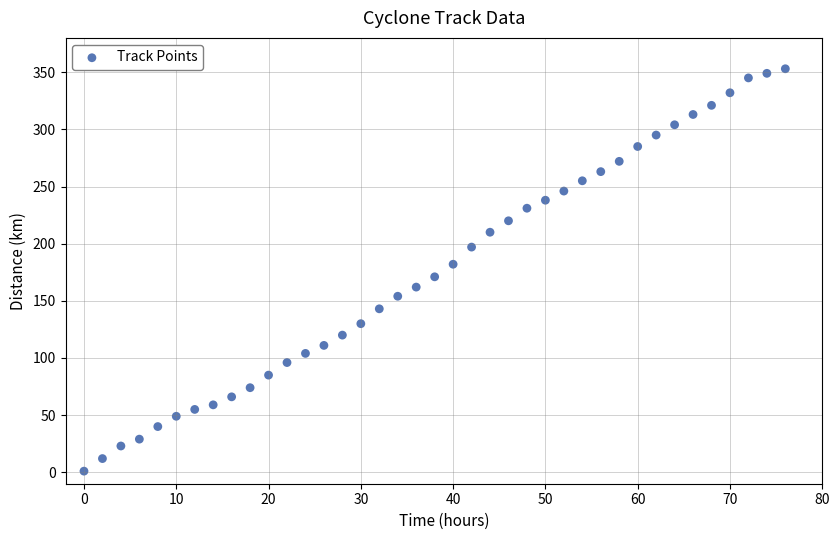

What is the range of Y values (max minus min)?

352